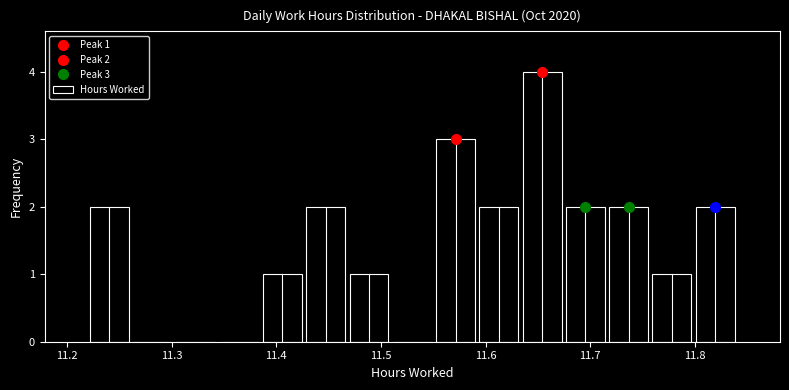

Over which range of the x-axis is the bar tallest?

11.63 to 11.67